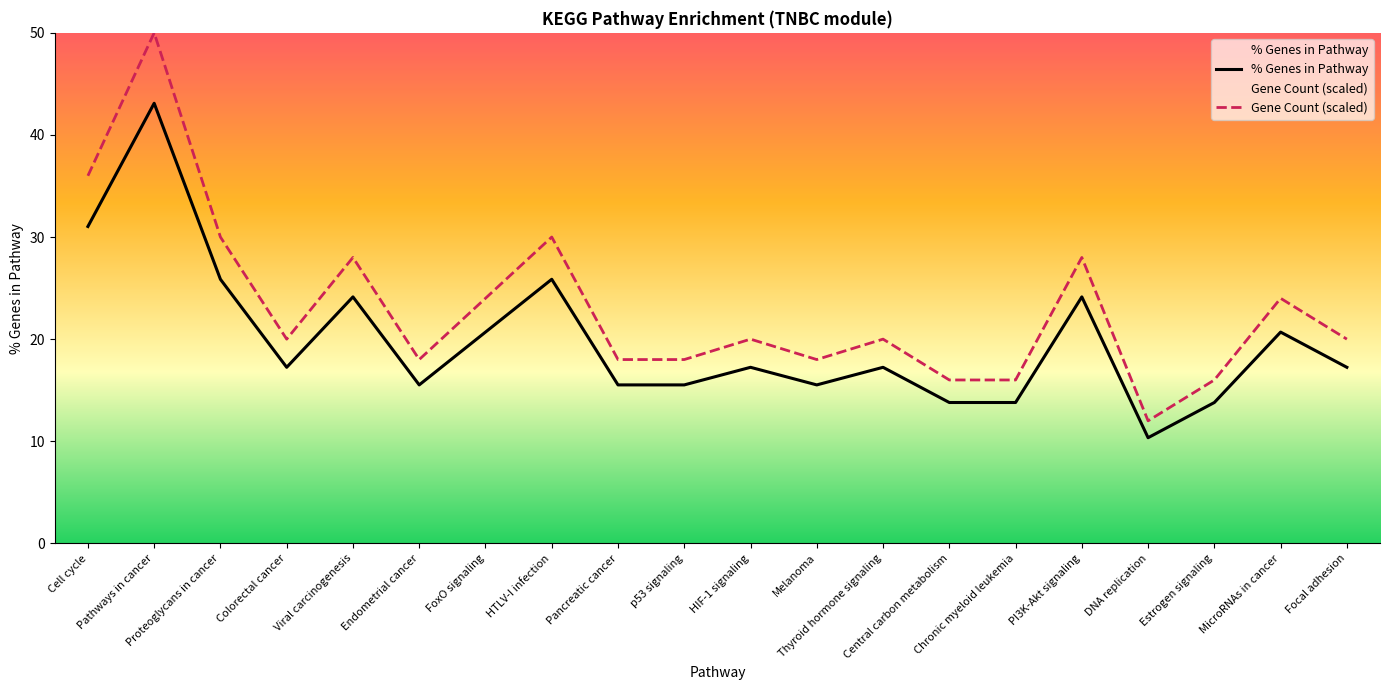

Where is the first local maximum for % Genes in Pathway?

Pathways in cancer